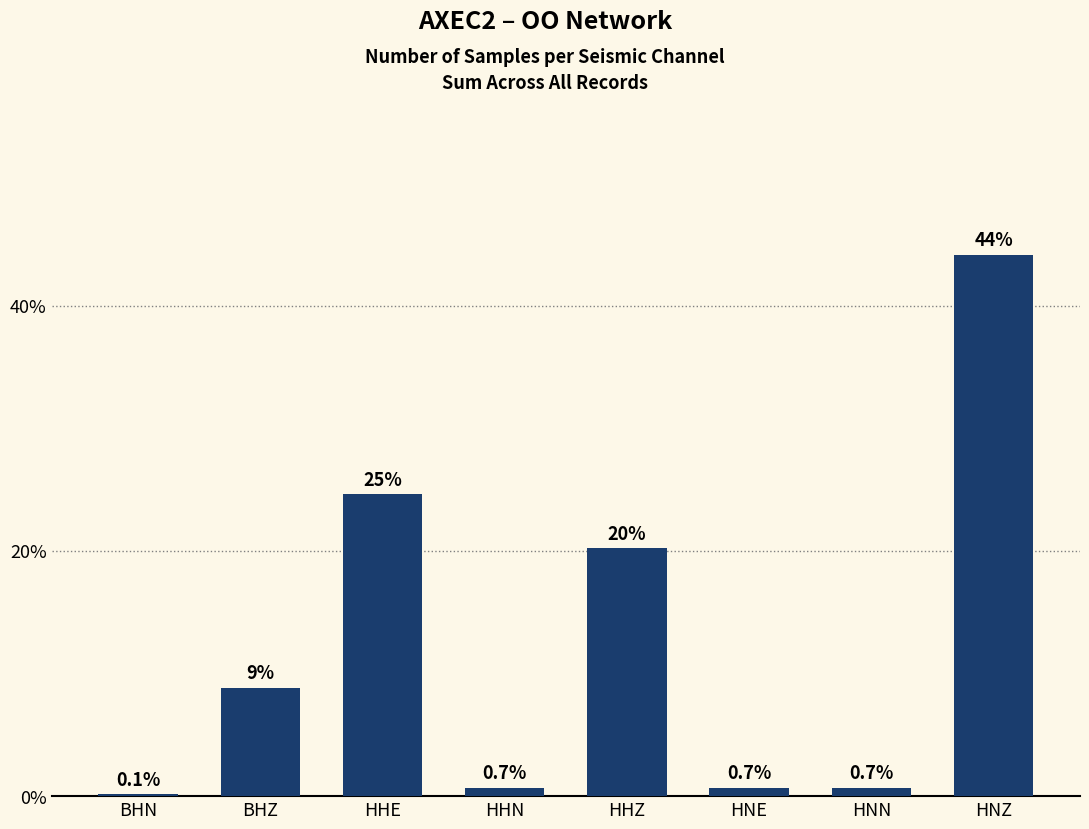

The value at HHZ is 34.0. True or false?

False